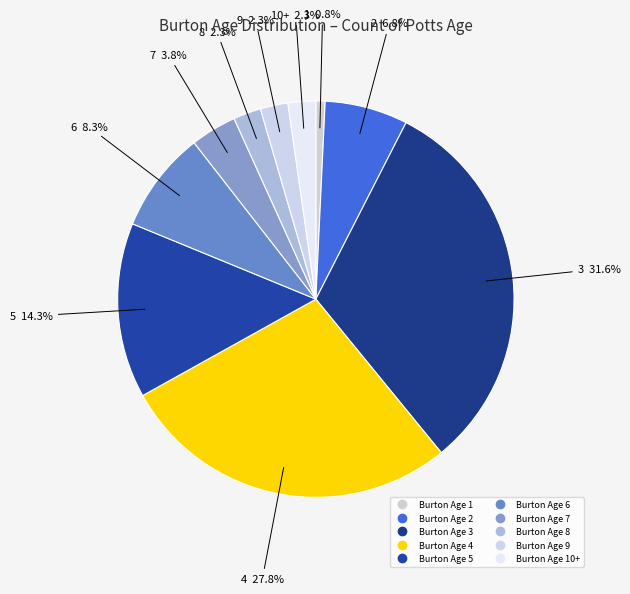

Does any single category account for the majority?

No